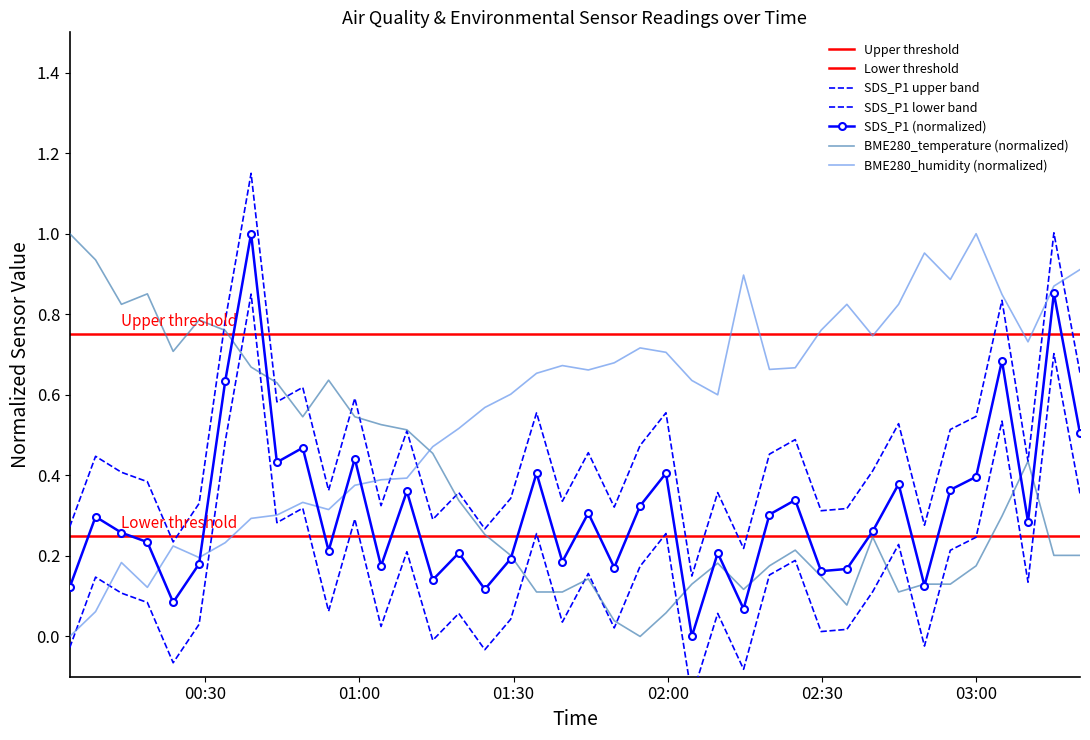

At 2022/07/07 03:10:06, list the series in order from smallest to largest.

SDS_P1, BME280_temperature, BME280_humidity